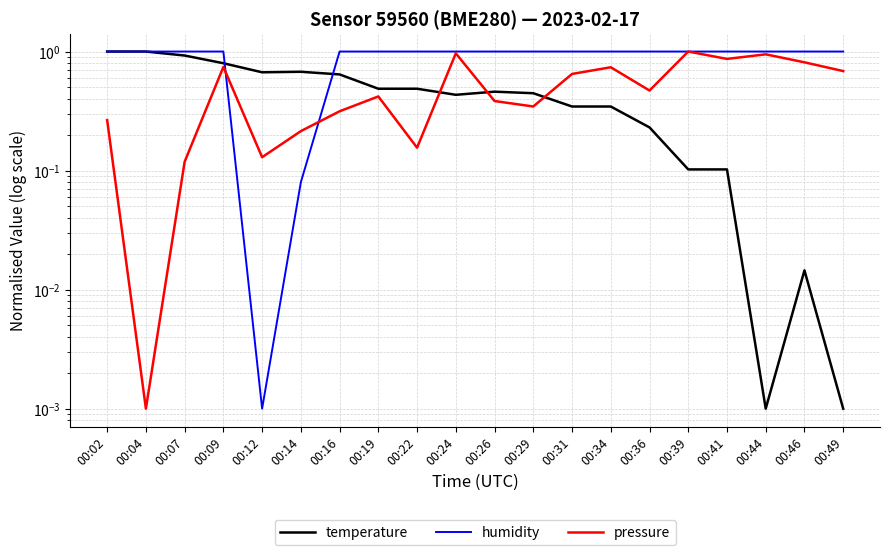

Rank the series by their maximum value, from lowest to highest.

temperature, humidity, pressure